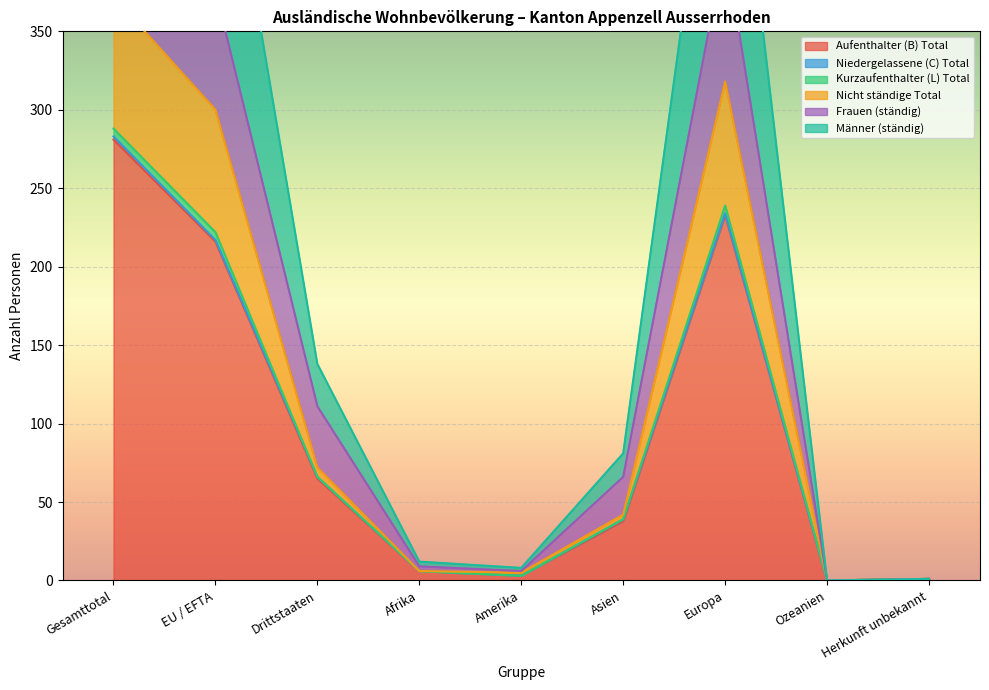

What is the maximum value for Aufenthalter (B) Total?

281